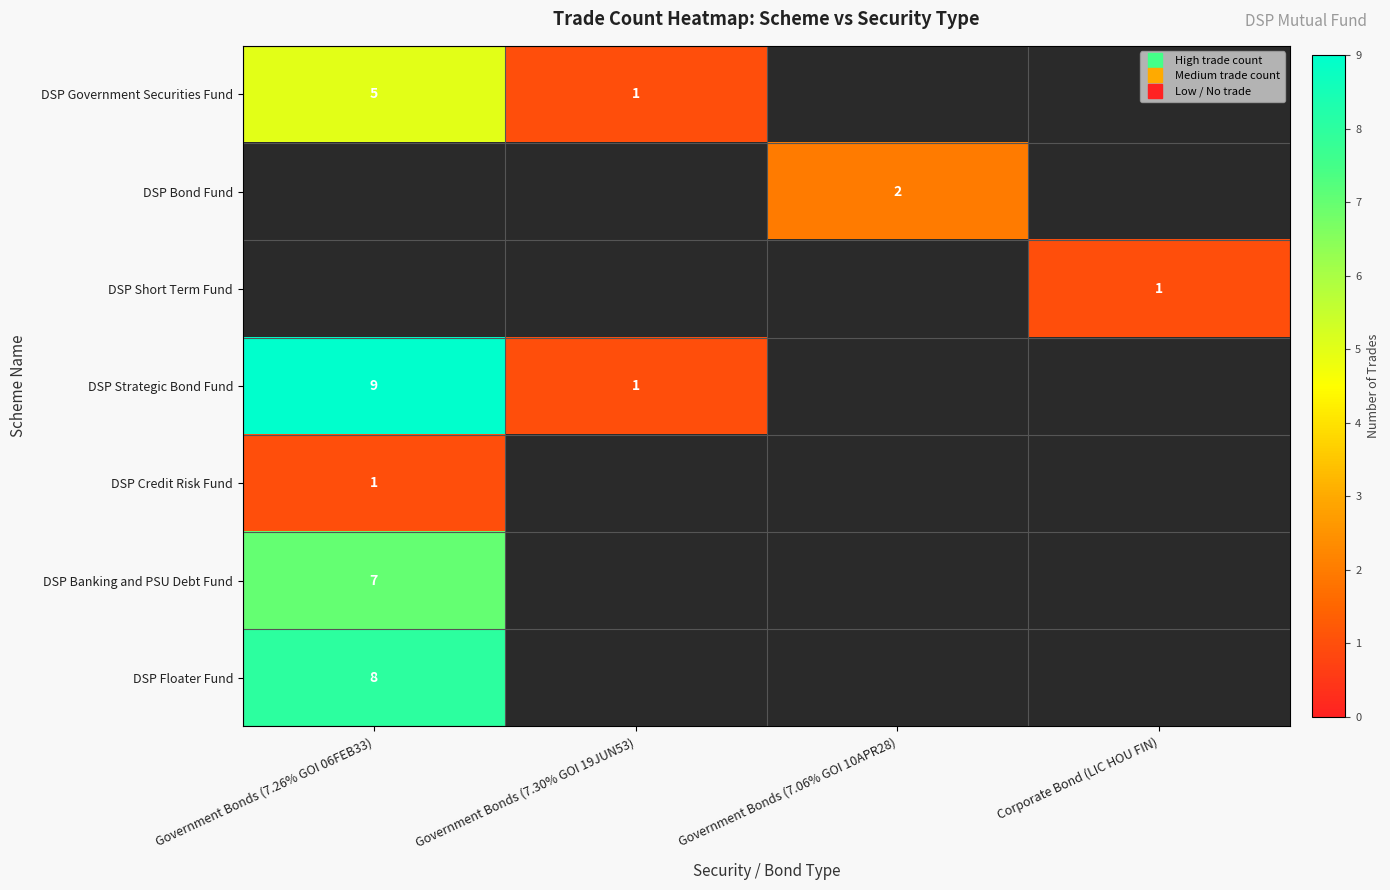

How many positive values does the DSP Bond Fund series have?

1